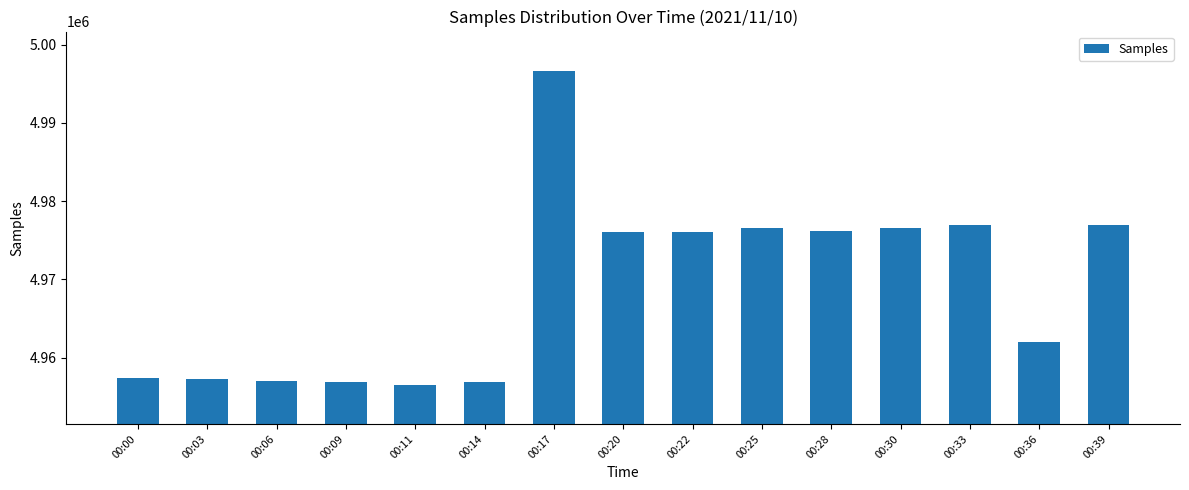

Are the bars grouped side by side (vs. stacked)?

No